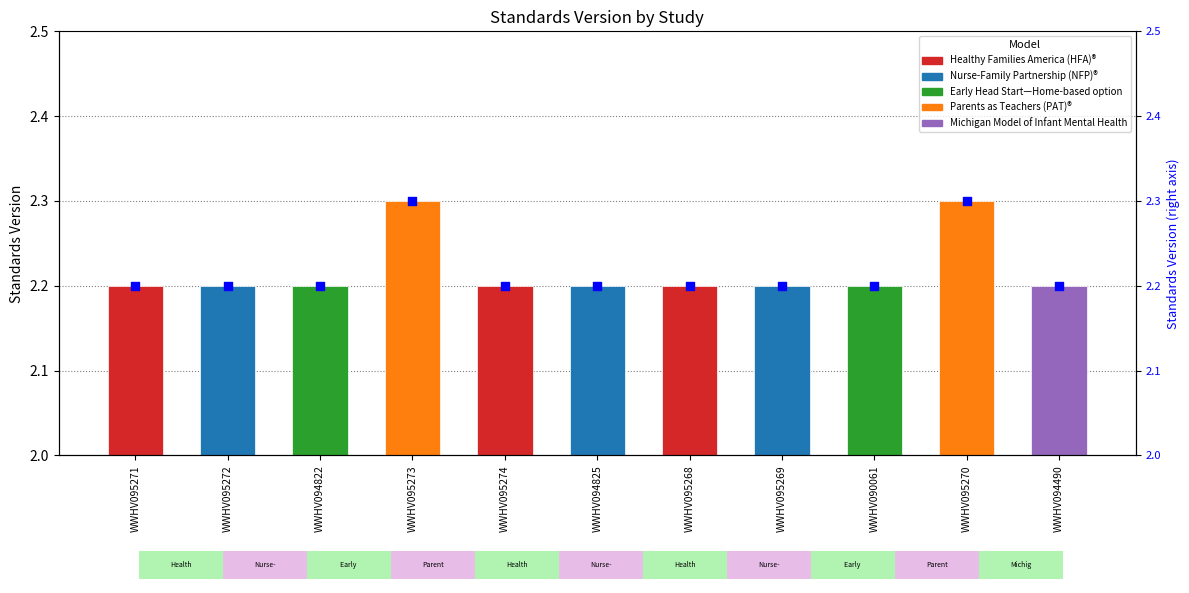

Between WWHV095272 and WWHV095268, which is larger?

WWHV095272